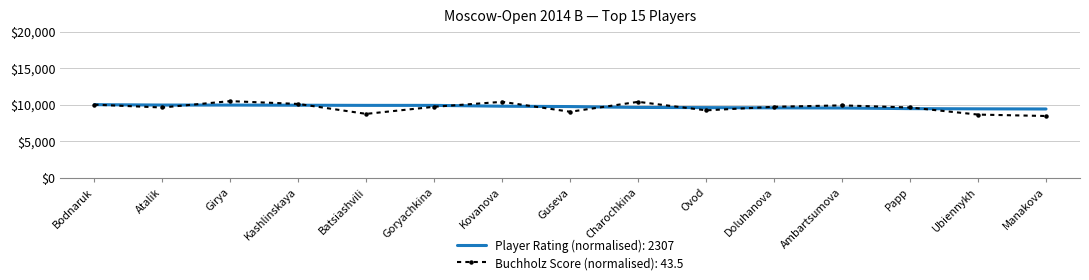

Rank the series at Batsiashvili from lowest to highest value.

Buchholz Score (normalised): 43.5, Player Rating (normalised): 2307